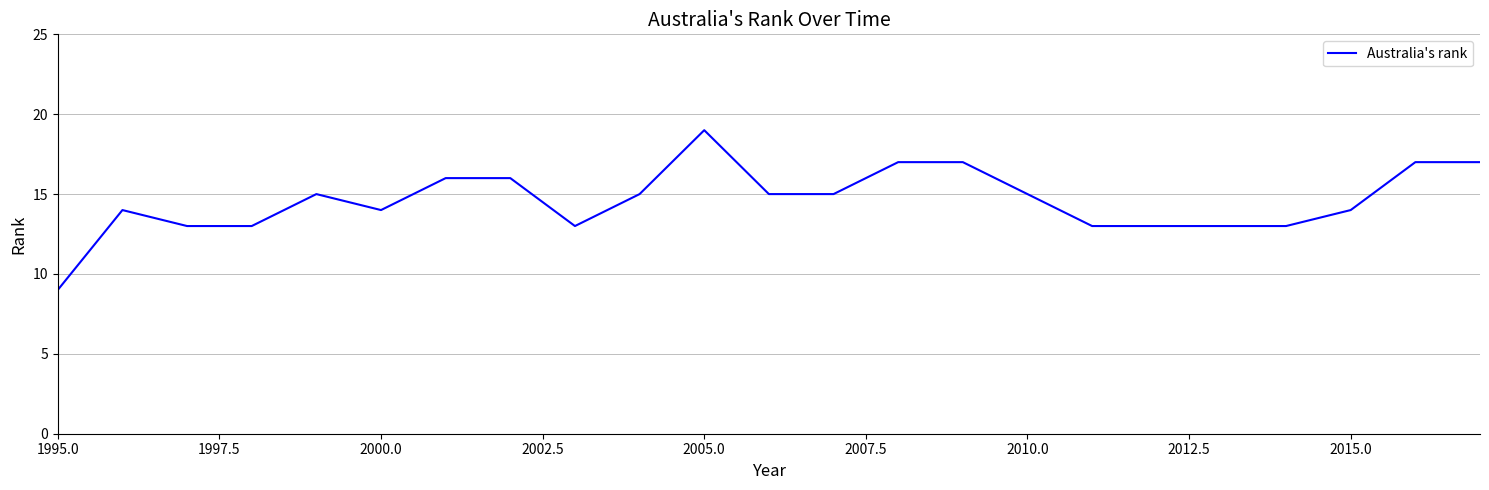

What is the maximum value shown in the chart?

19